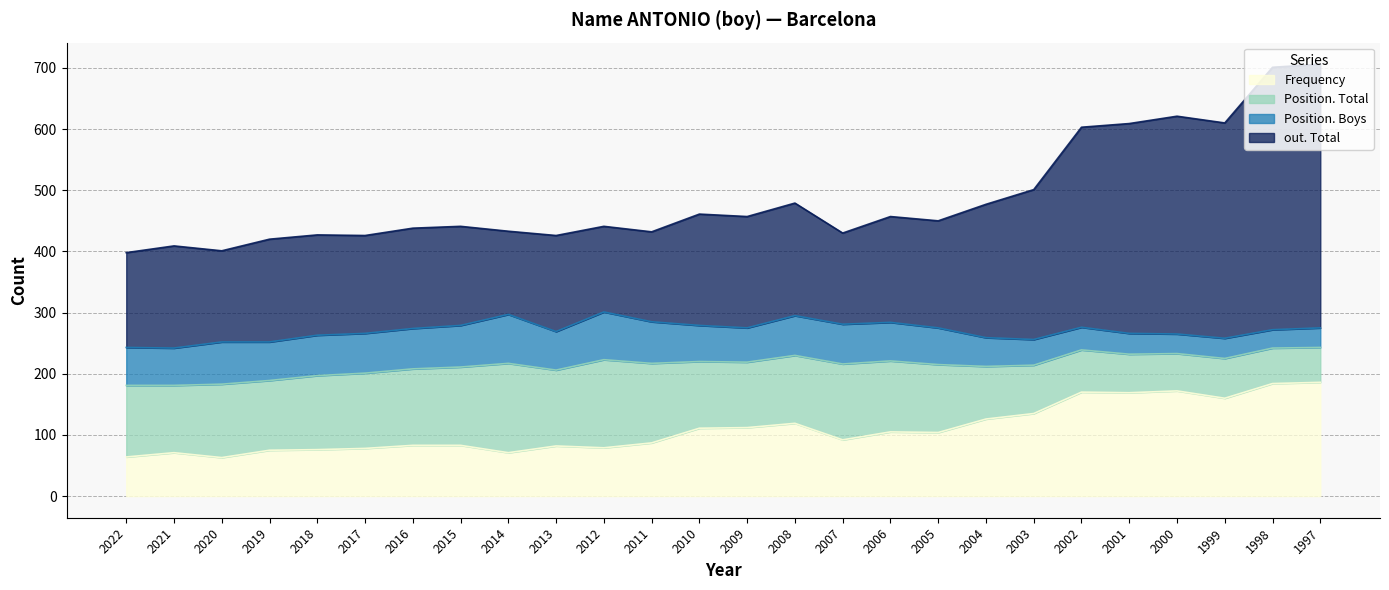

True or false: out. Total has more than 0 interior local peaks.

True